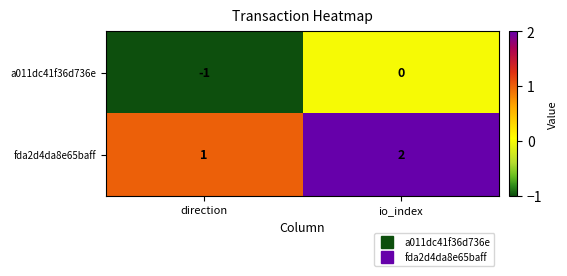

Count the number of data series in this chart.

2